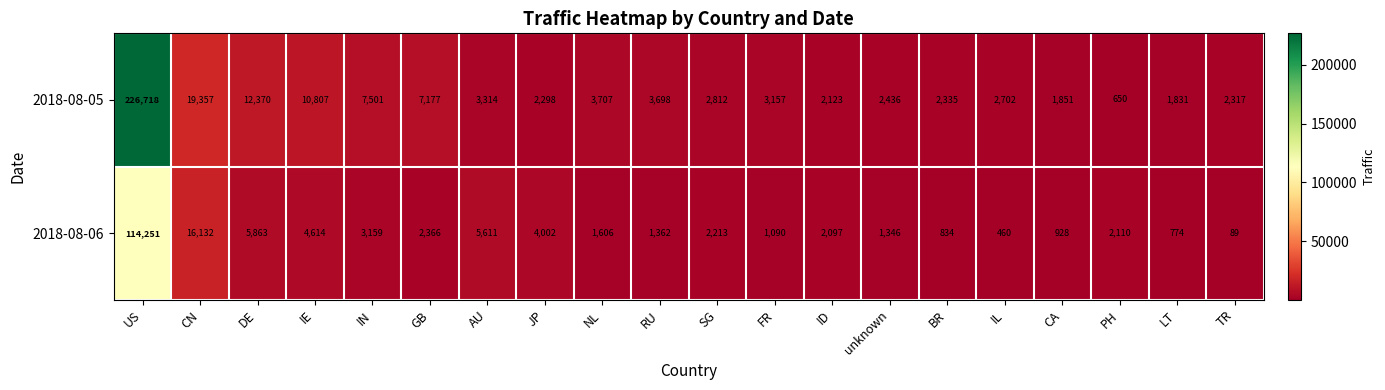

What is the total value across all series at IL?

3162